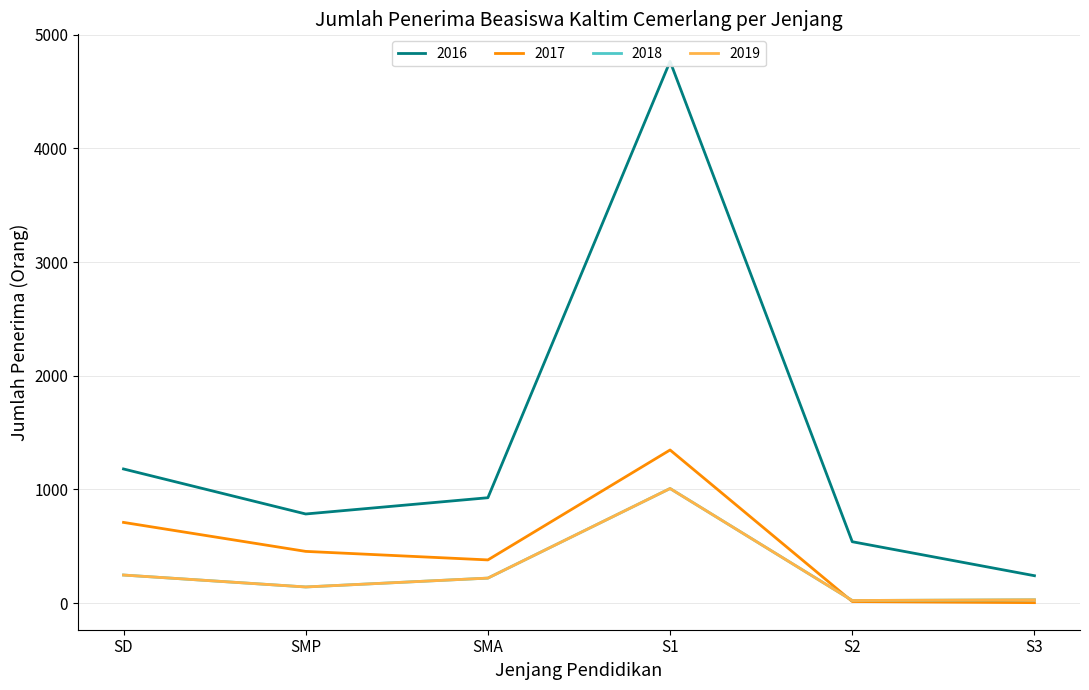

What is the sum of the 2016 values at SMP and SMA?

1711